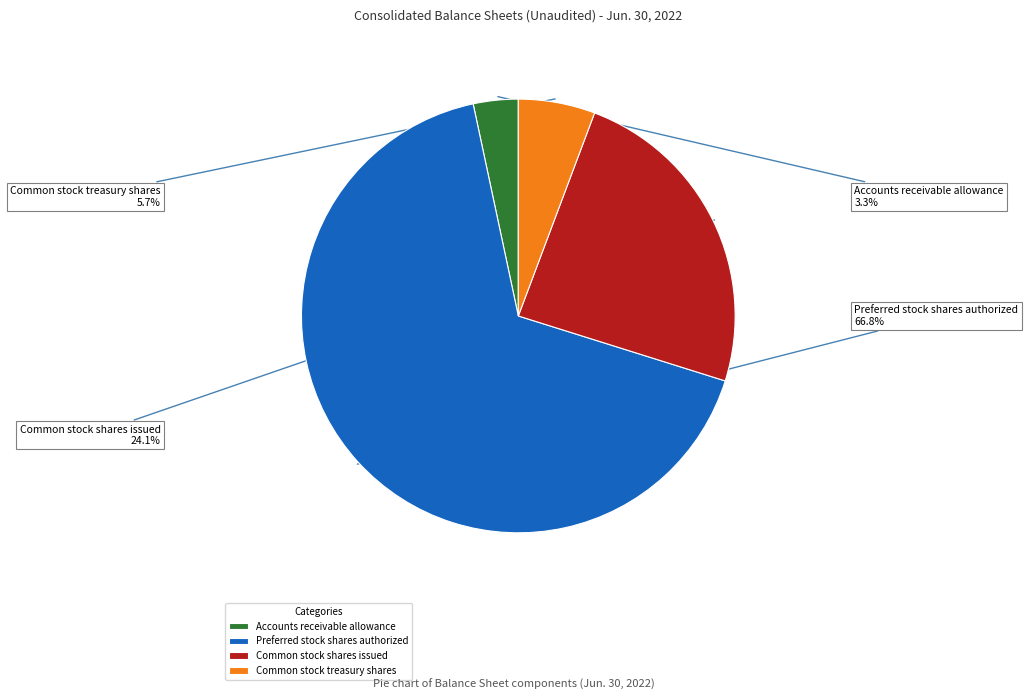

Is there any slice that represents more than half of the pie?

Yes